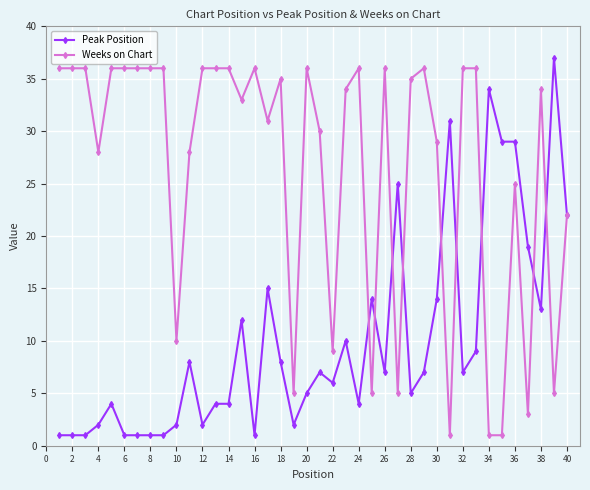

Reading right to left, what are all the values shown in this chart?

Peak Position: 22	37	13	19	29	29	34	9	7	31	14	7	5	25	7	14	4	10	6	7	5	2	8	15	1	12	4	4	2	8	2	1	1	1	1	4	2	1	1	1
Weeks on Chart: 22	5	34	3	25	1	1	36	36	1	29	36	35	5	36	5	36	34	9	30	36	5	35	31	36	33	36	36	36	28	10	36	36	36	36	36	28	36	36	36